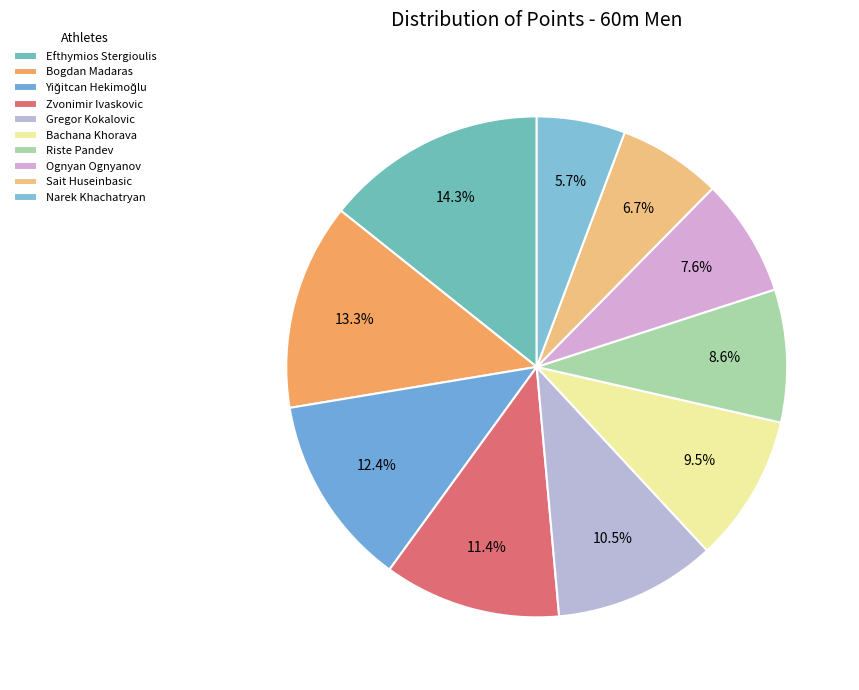

Rank the categories by value from lowest to highest.

Narek Khachatryan, Sait Huseinbasic, Ognyan Ognyanov, Riste Pandev, Bachana Khorava, Gregor Kokalovic, Zvonimir Ivaskovic, Yiğitcan Hekimoğlu, Bogdan Madaras, Efthymios Stergioulis